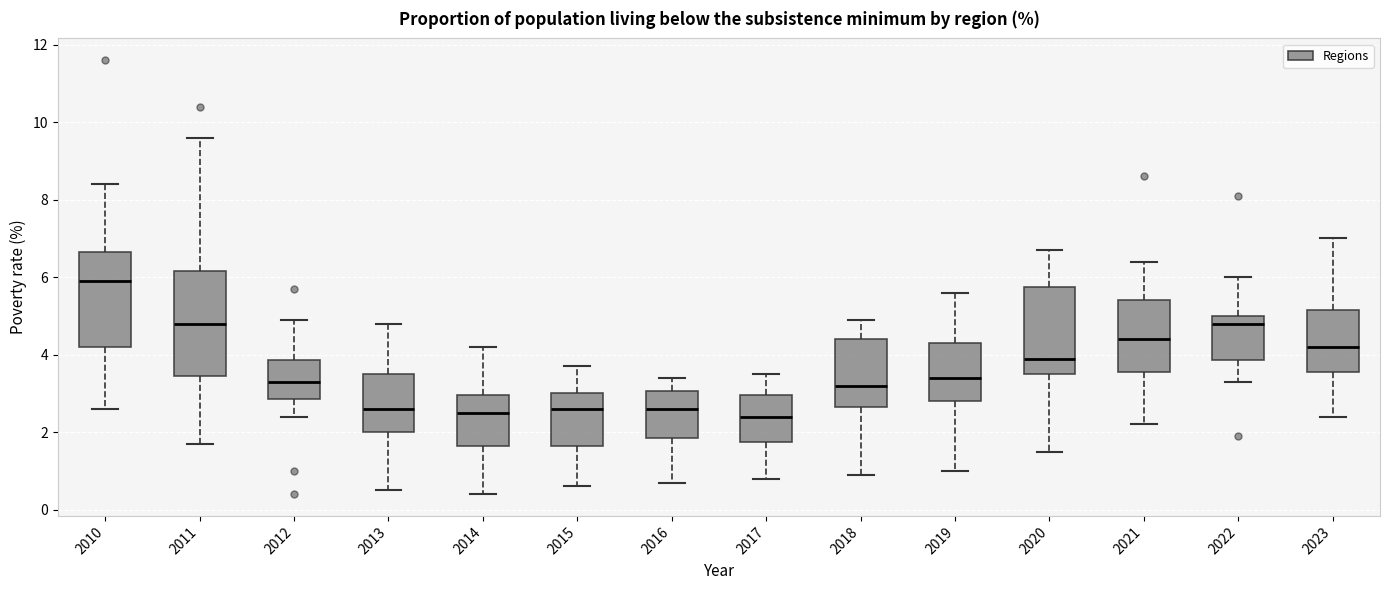

Reading left to right, read every box against the y-axis: the position of its median line, the range the box covers, and the ends of its whiskers. The values are not printed on the chart, so give them approximately, as read against the axis.

2010: median 6.0, box 4.2 to 6.6, whiskers 2.6 to 8.4
2011: median 4.8, box 3.4 to 6.2, whiskers 1.8 to 9.6
2012: median 3.4, box 2.8 to 3.8, whiskers 2.4 to 5.0
2013: median 2.6, box 2.0 to 3.6, whiskers 0.6 to 4.8
2014: median 2.6, box 1.6 to 3.0, whiskers 0.4 to 4.2
2015: median 2.6, box 1.6 to 3.0, whiskers 0.6 to 3.8
2016: median 2.6, box 1.8 to 3.0, whiskers 0.8 to 3.4
2017: median 2.4, box 1.8 to 3.0, whiskers 0.8 to 3.6
2018: median 3.2, box 2.6 to 4.4, whiskers 1.0 to 5.0
2019: median 3.4, box 2.8 to 4.4, whiskers 1.0 to 5.6
2020: median 4.0, box 3.6 to 5.8, whiskers 1.6 to 6.8
2021: median 4.4, box 3.6 to 5.4, whiskers 2.2 to 6.4
2022: median 4.8, box 3.8 to 5.0, whiskers 3.4 to 6.0
2023: median 4.2, box 3.6 to 5.2, whiskers 2.4 to 7.0